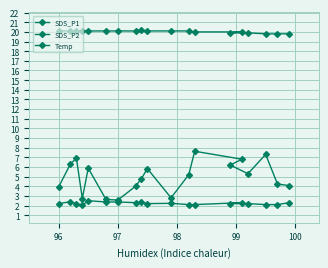

What is the greatest value displayed?

20.2